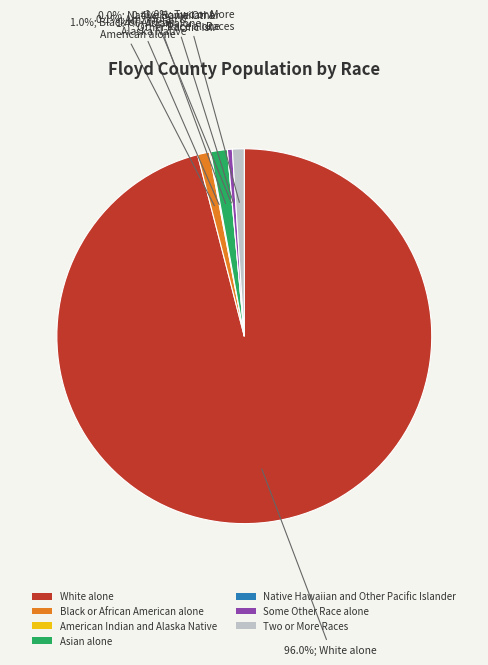

The Black or African American alone slice represents 11% of the pie. True or false?

False